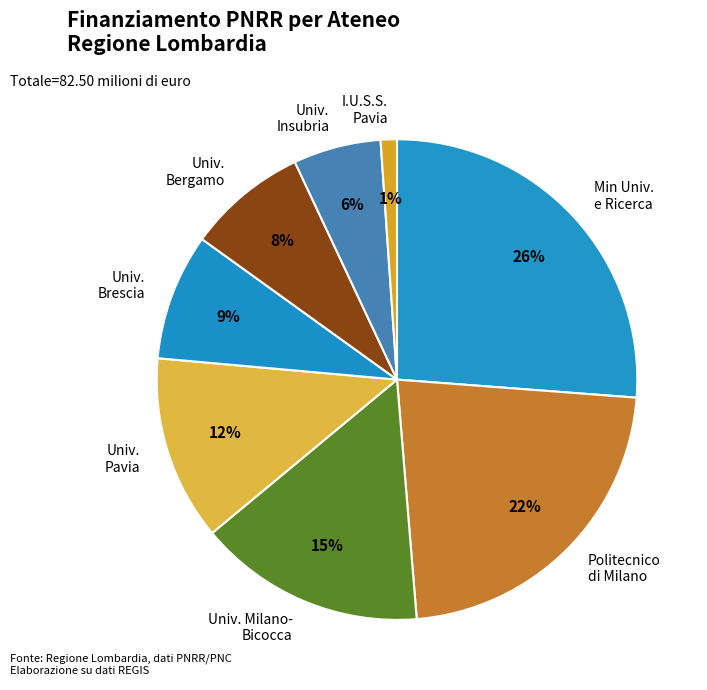

Is I.U.S.S. Pavia the majority of the pie?

No